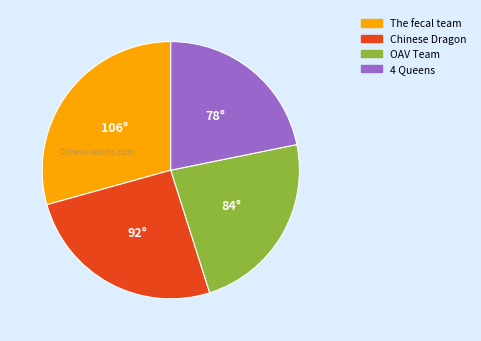

Does any single category account for the majority?

No